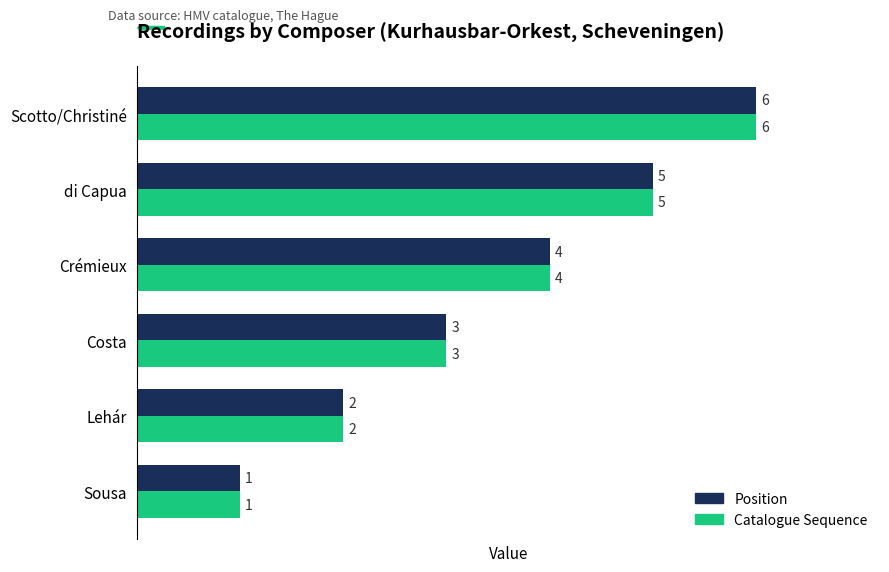

How many values in the Catalogue Sequence series are below 4?

3